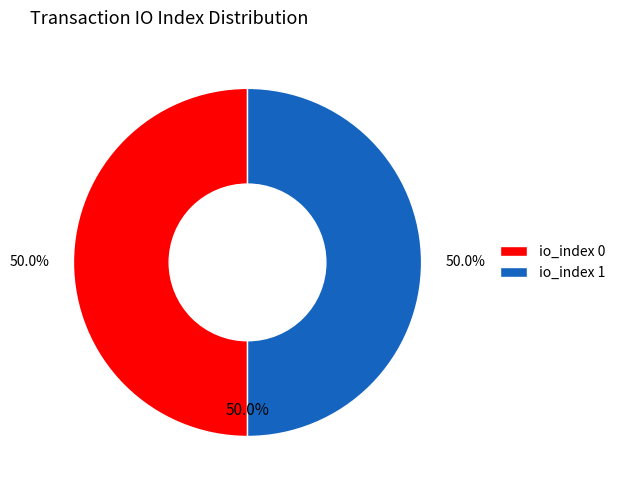

To the nearest percent, what is the average slice percentage?

50%